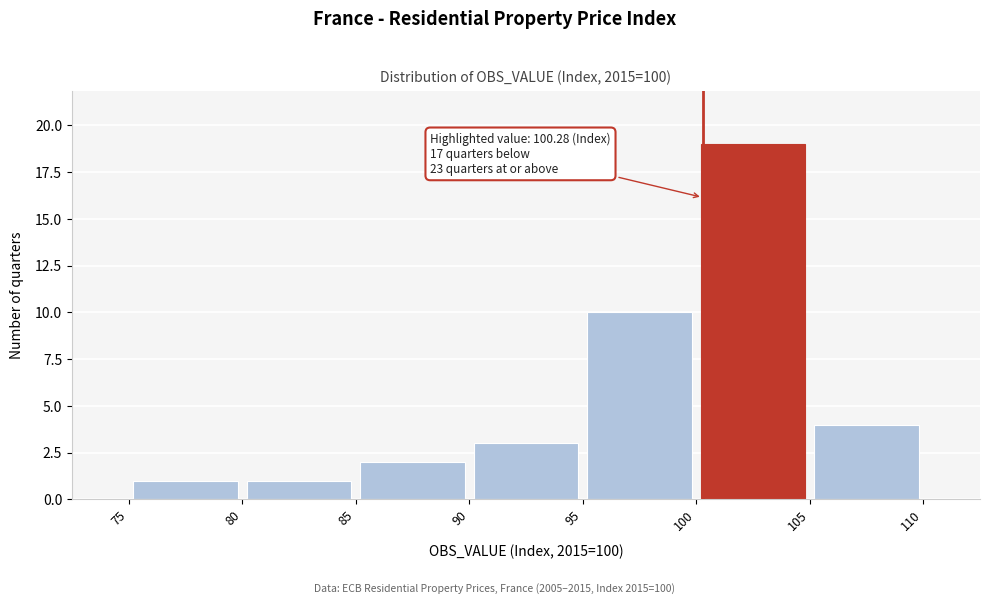

Over which range of the x-axis is the bar tallest?

100 to 105